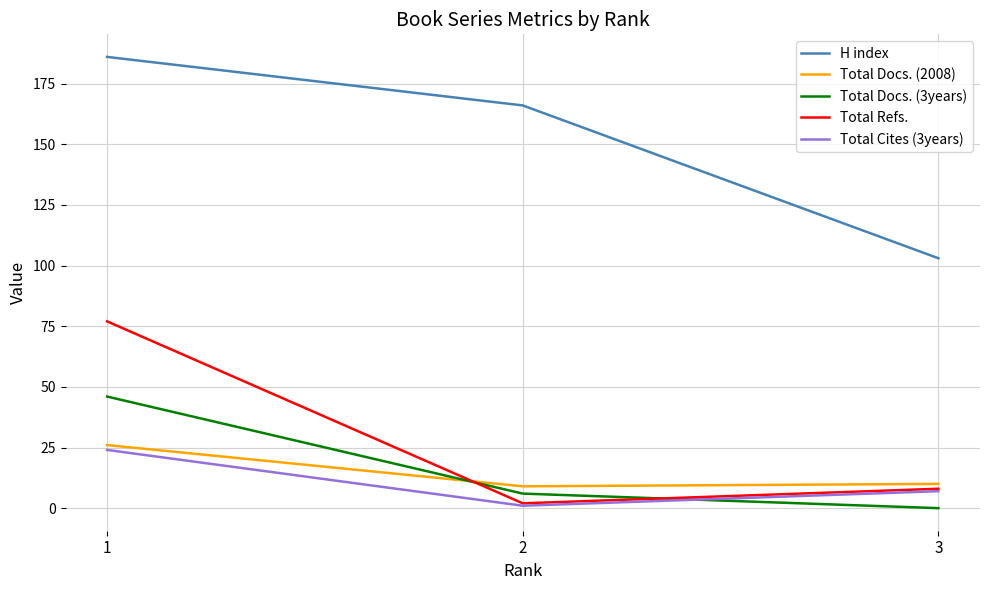

What is the lowest value of the H index series?

103